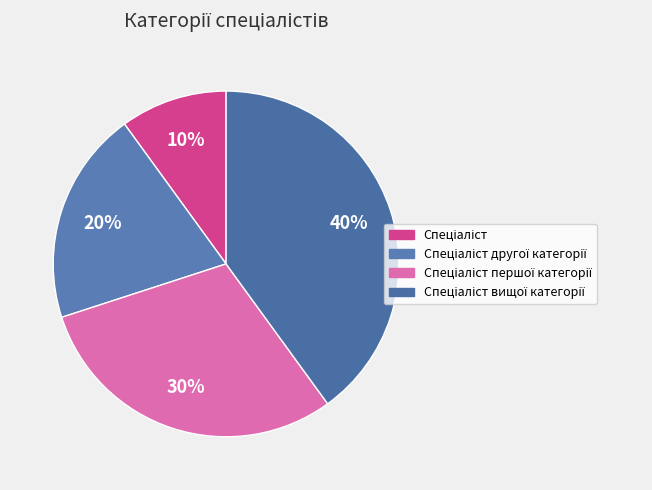

Is there any slice that represents more than half of the pie?

No